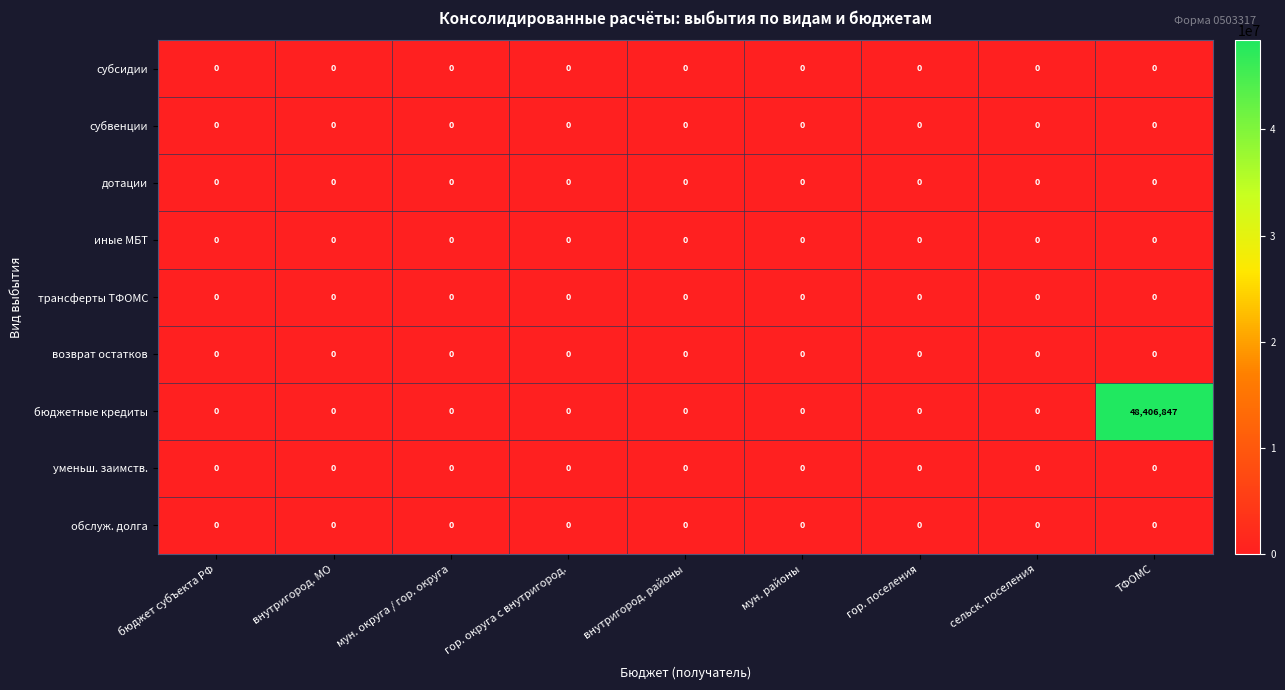

At how many categories does at least one series exceed 23925663?

1